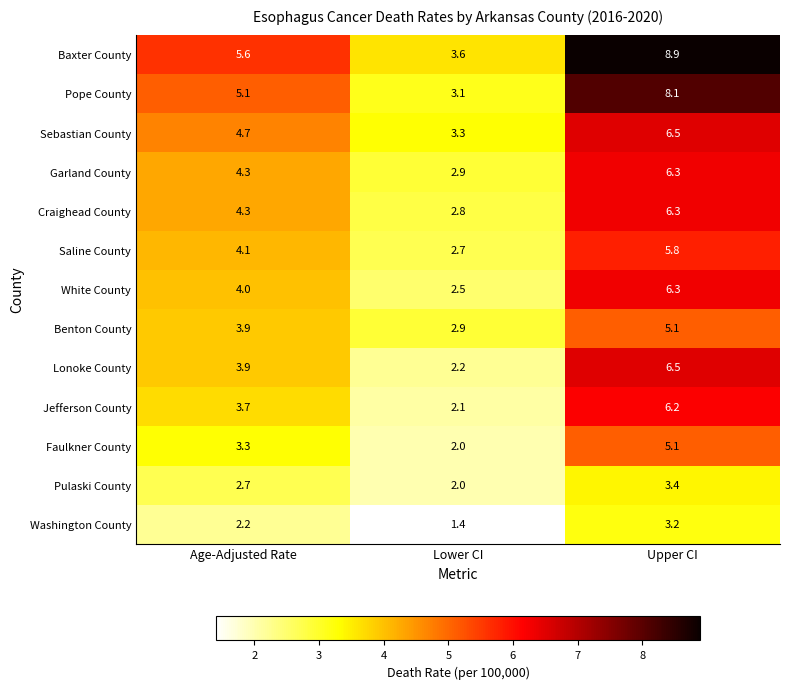

True or false: White County has a value of 4.0 at Age-Adjusted Rate.

True